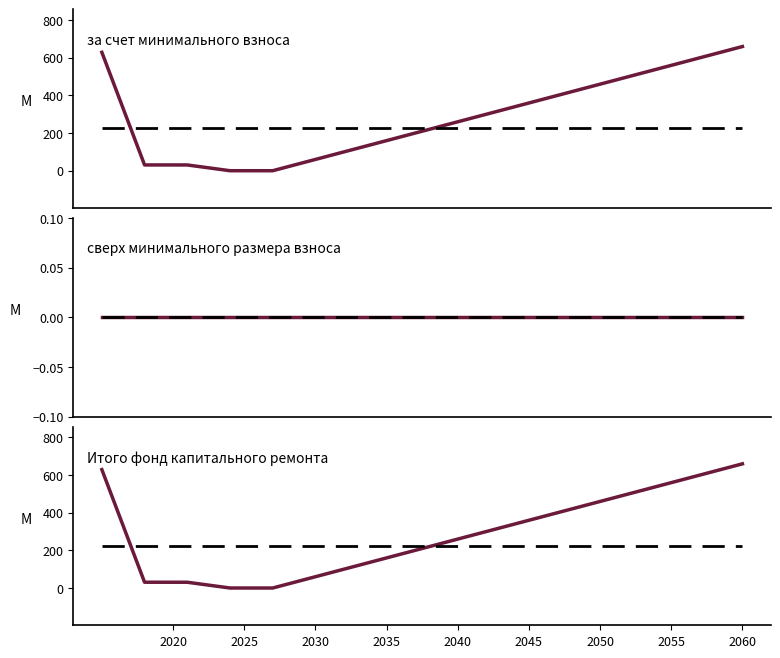

Rank the categories by сверх минимального размера взноса value from lowest to highest.

2020, 2025, 2030, 2035, 2040, 2045